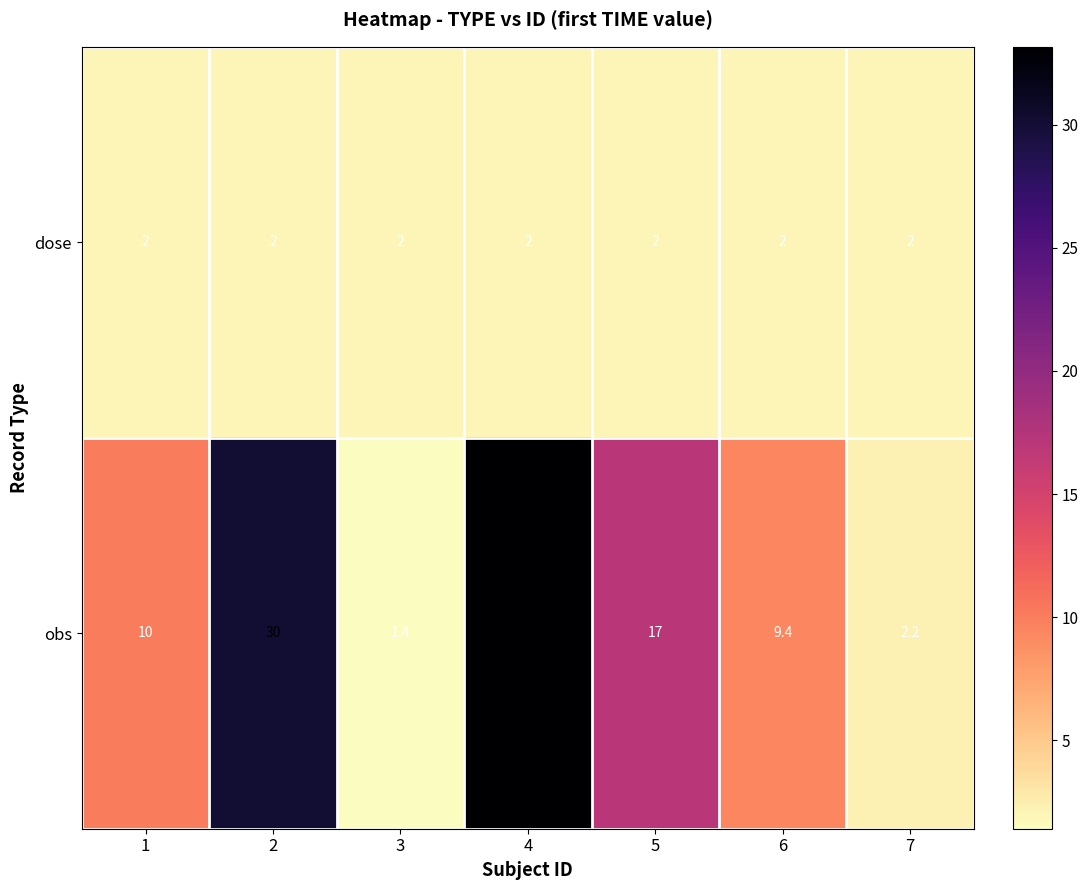

Rank the series by their average value, from highest to lowest.

obs, dose